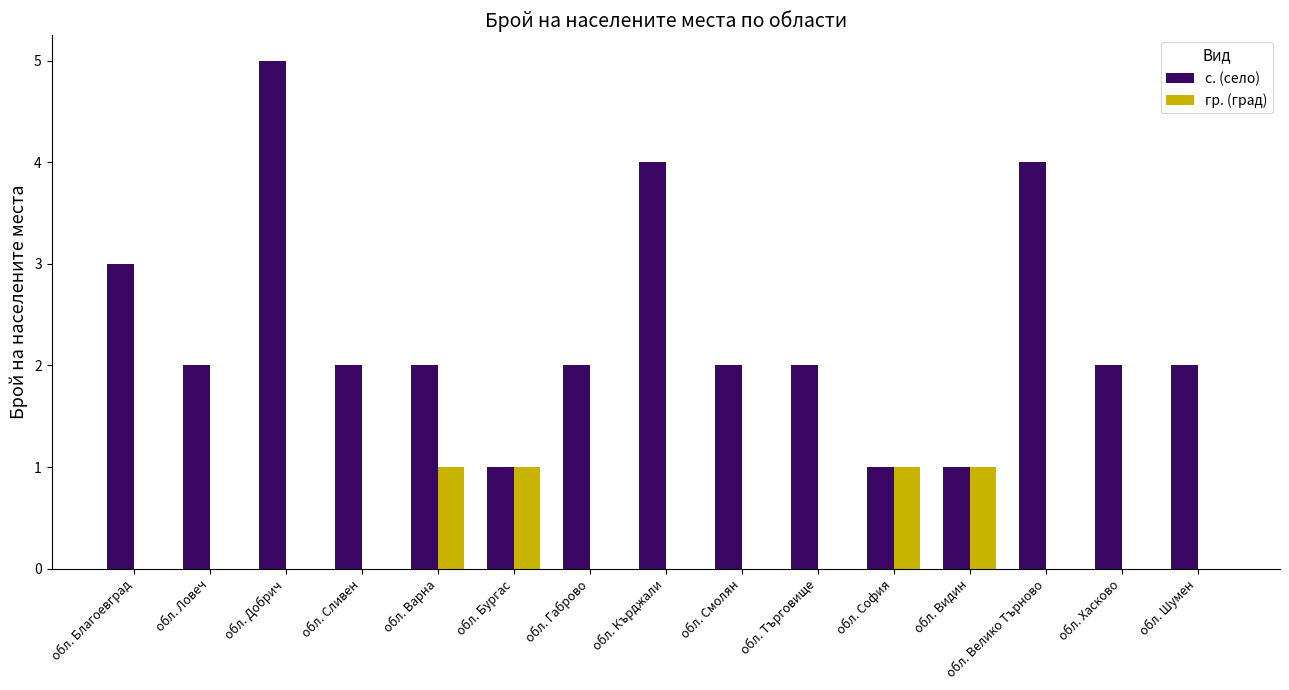

The value of гр. (град) at обл. Хасково is 0. True or false?

True